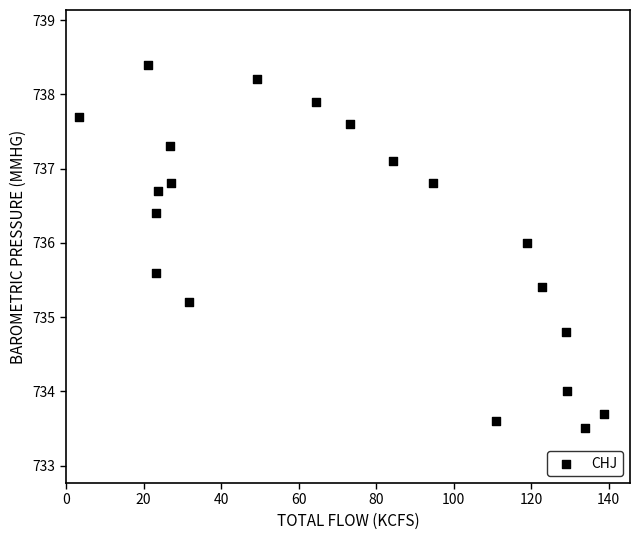

What is the range of Y values (max minus min)?

4.9